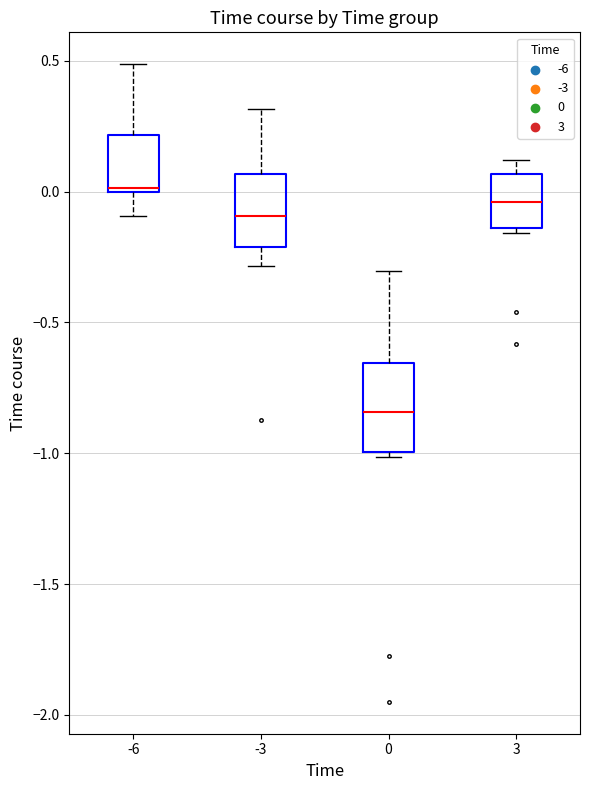

Reading left to right, transcribe this box plot: for each box, give where its median line is, the range the box spans, and where its two whiskers end, as read against the y-axis. The values are not printed on the chart, so give them approximately, as read against the axis.

-6: median 0.00 (just above the box's lower edge), box 0.00 to 0.20, whiskers -0.10 to 0.50
-3: median -0.10, box -0.20 to 0.05, whiskers -0.30 to 0.30
0: median -0.85, box -1.00 to -0.65, whiskers -1.00 (just below the box's lower edge) to -0.30
3: median -0.05, box -0.15 to 0.05, whiskers -0.15 (just below the box's lower edge) to 0.10